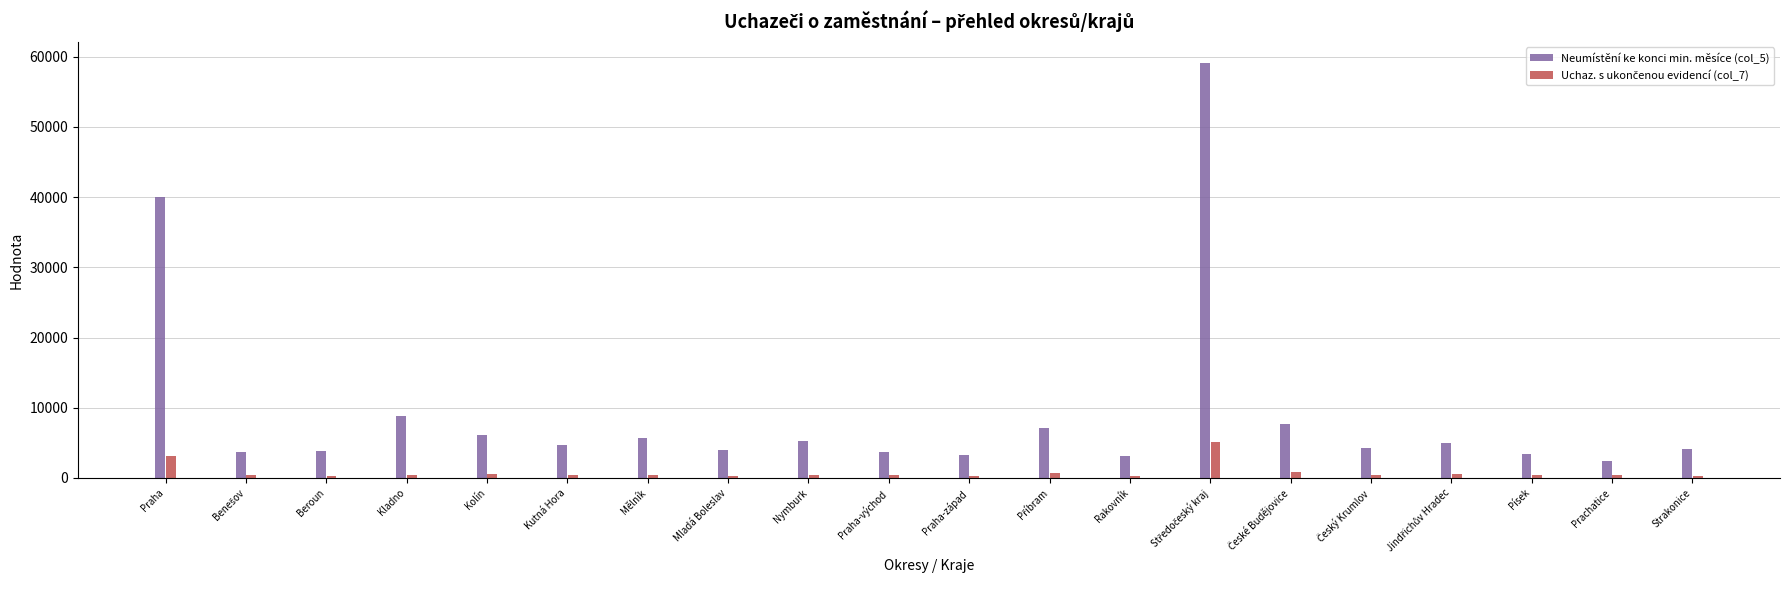

How many bars are there in each group?

2